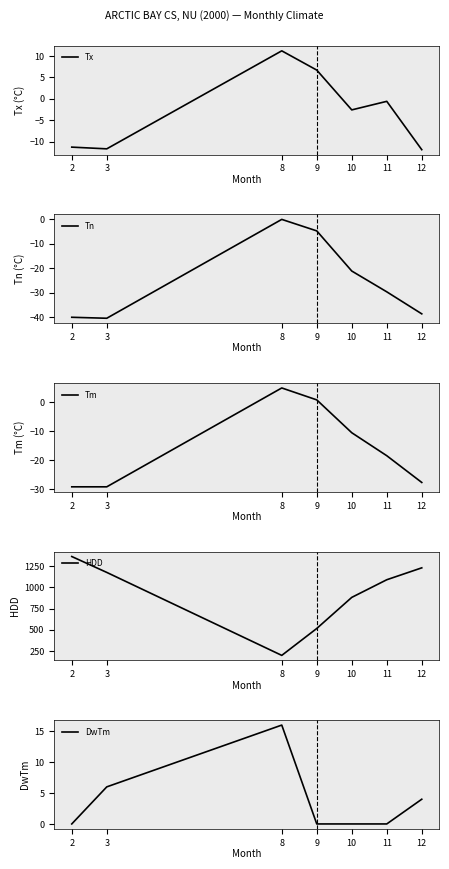

Is it true that DwTm equals 10.7 at 3?

False